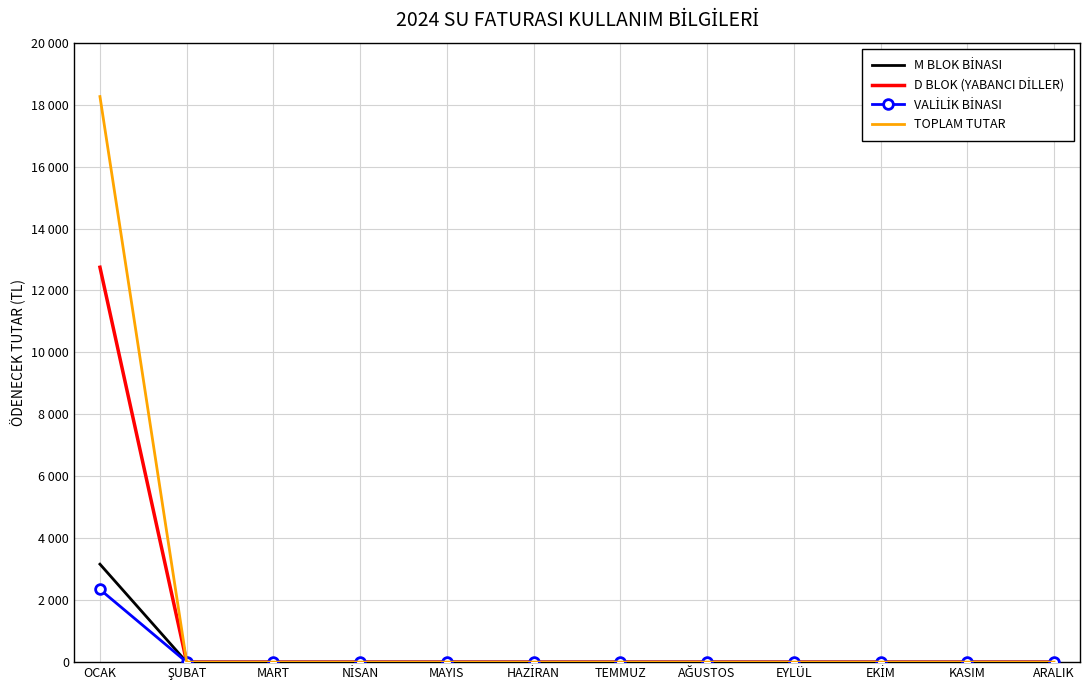

How many lines are shown in the chart?

4